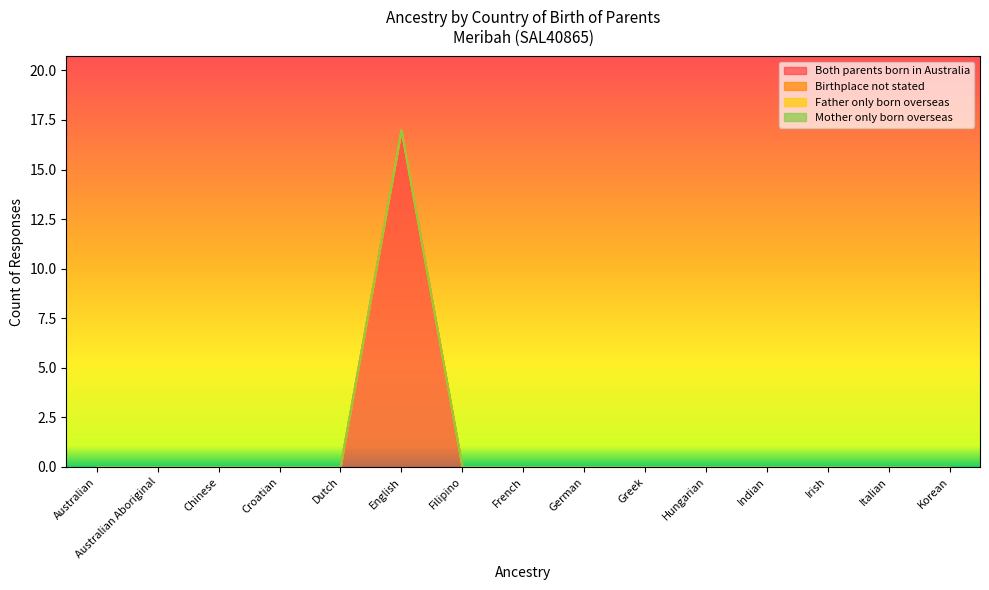

Reading right to left, transcribe all the data shown in this chart.

Both parents born in Australia: Korean=0	Italian=0	Irish=0	Indian=0	Hungarian=0	Greek=0	German=0	French=0	Filipino=0	English=17	Dutch=0	Croatian=0	Chinese=0	Australian Aboriginal=0	Australian=0
Birthplace not stated: Korean=0	Italian=0	Irish=0	Indian=0	Hungarian=0	Greek=0	German=0	French=0	Filipino=0	English=0	Dutch=0	Croatian=0	Chinese=0	Australian Aboriginal=0	Australian=0
Father only born overseas: Korean=0	Italian=0	Irish=0	Indian=0	Hungarian=0	Greek=0	German=0	French=0	Filipino=0	English=0	Dutch=0	Croatian=0	Chinese=0	Australian Aboriginal=0	Australian=0
Mother only born overseas: Korean=0	Italian=0	Irish=0	Indian=0	Hungarian=0	Greek=0	German=0	French=0	Filipino=0	English=0	Dutch=0	Croatian=0	Chinese=0	Australian Aboriginal=0	Australian=0